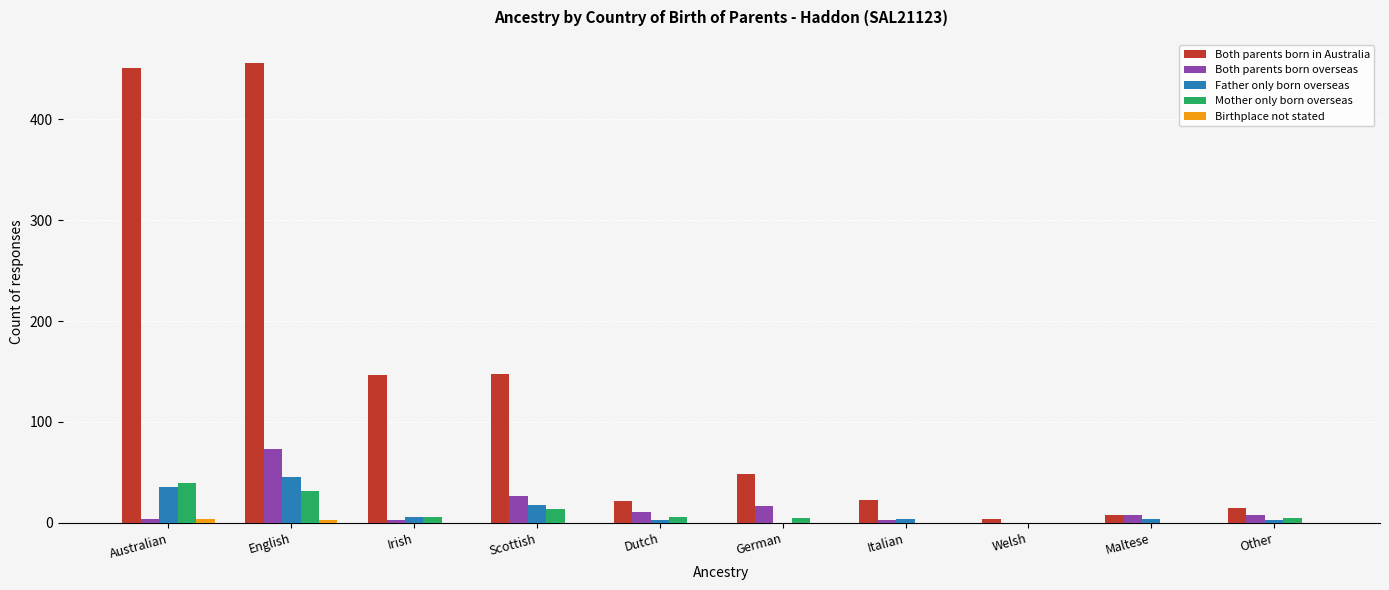

True or false: Both parents born overseas has a value of 8 at Other.

True